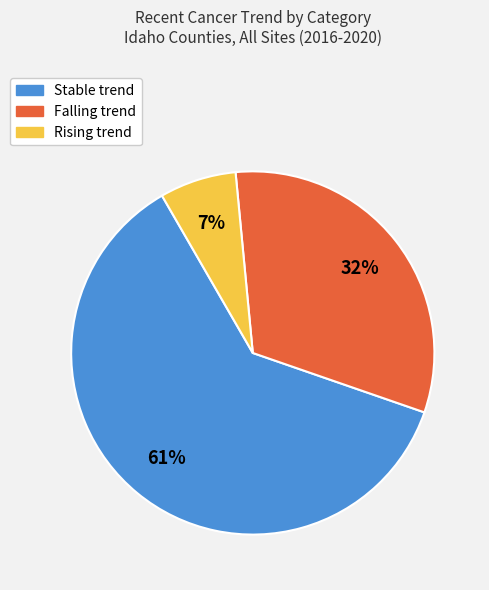

Does any single category account for the majority?

Yes